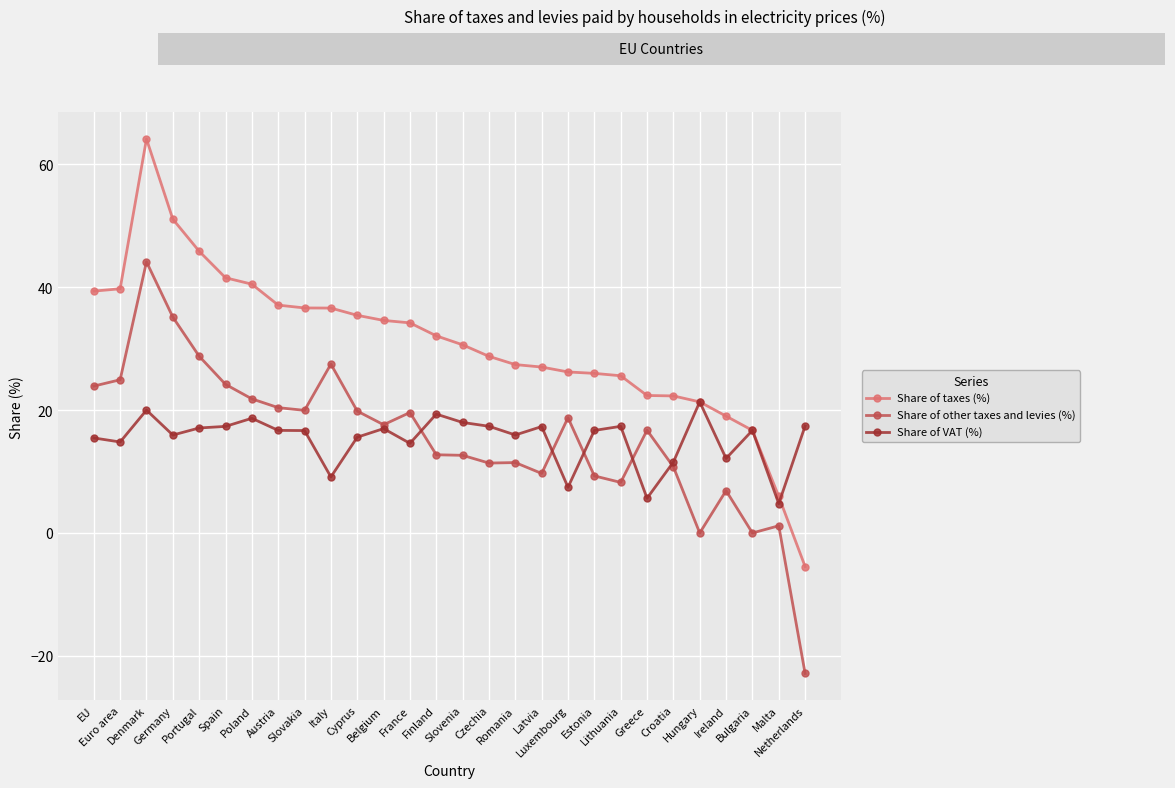

What are all the series names shown in the legend?

Share of taxes (%), Share of other taxes and levies (%), Share of VAT (%)